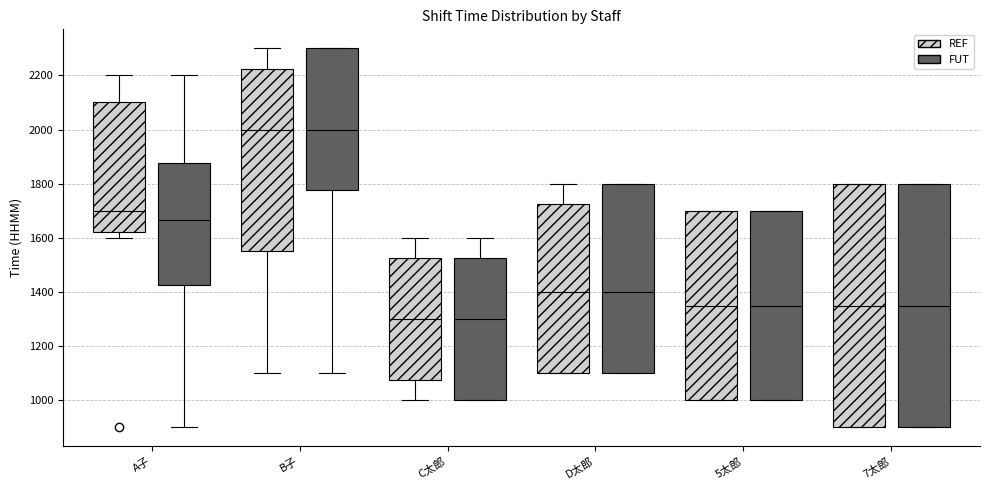

Where does the upper whisker of the box for C太郎 (FUT) end on the y-axis? The values are not printed on the chart, so give them approximately, as read against the axis.

1600